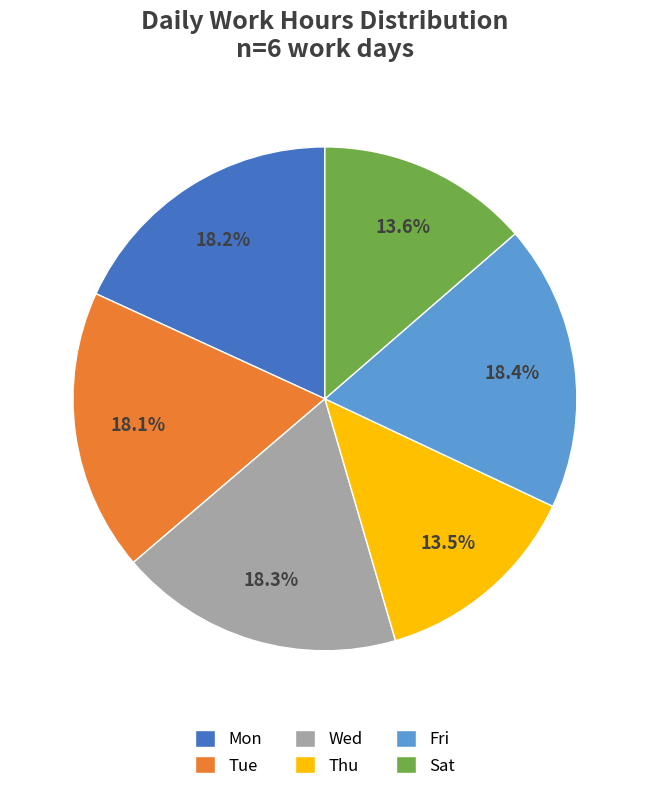

True or false: Mon accounts for 5% of the total.

False